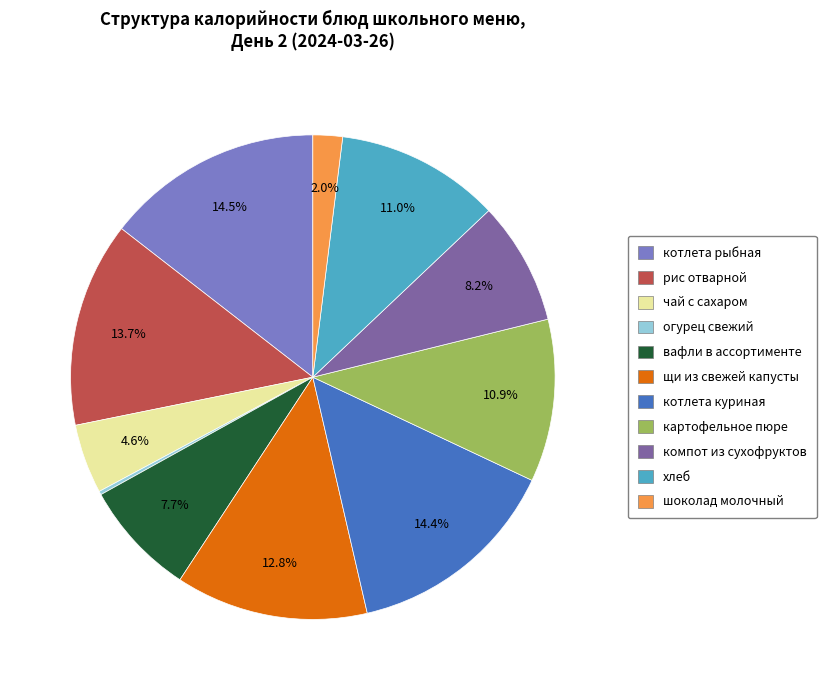

True or false: котлета рыбная accounts for 1% of the total.

False